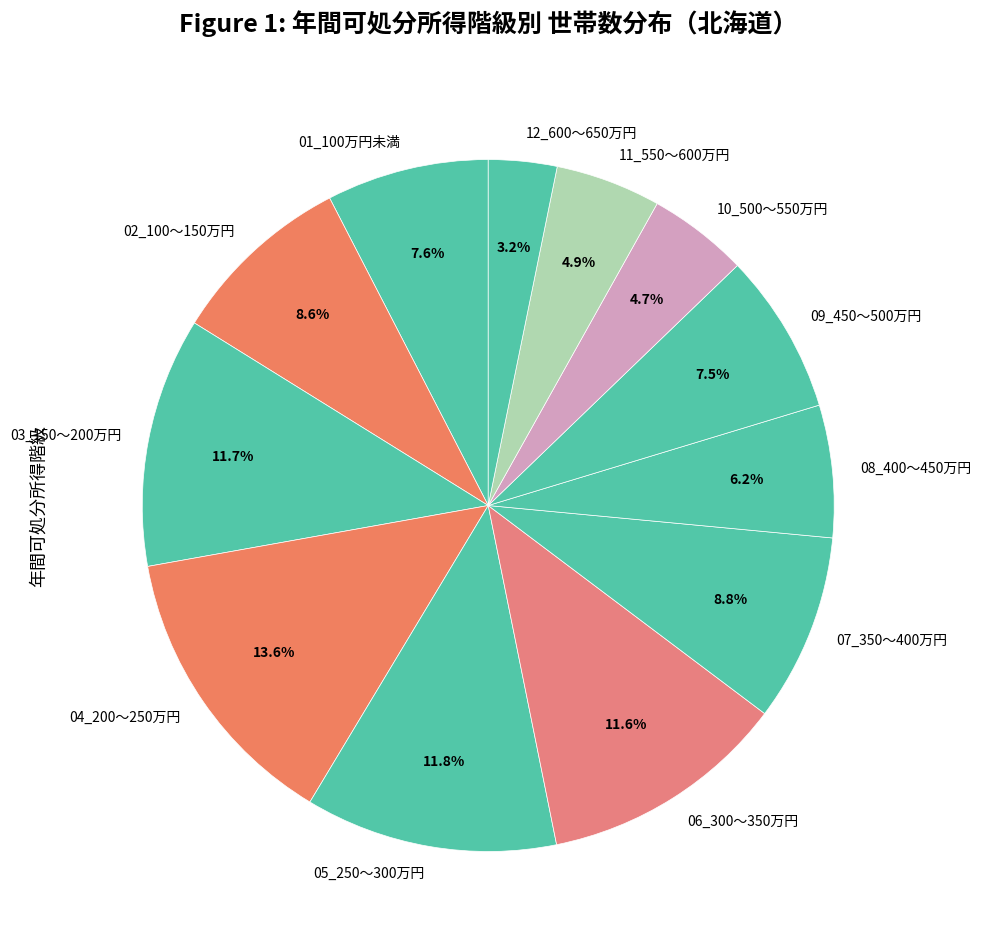

What is the total percentage of 12_600～650万円 and 05_250～300万円?

15.0%